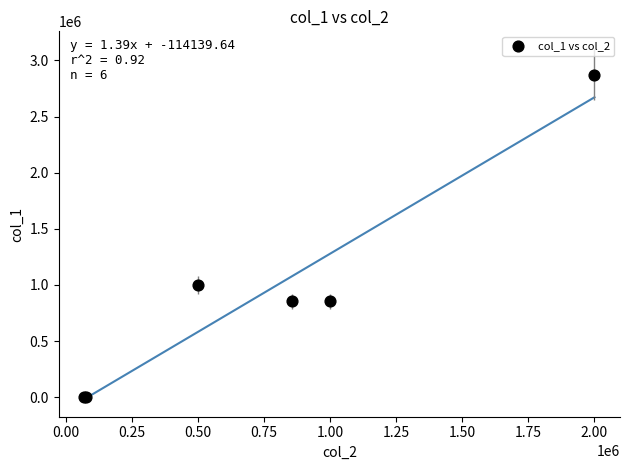

What Y value in the scatter plot is closest to 1436815?

1000000